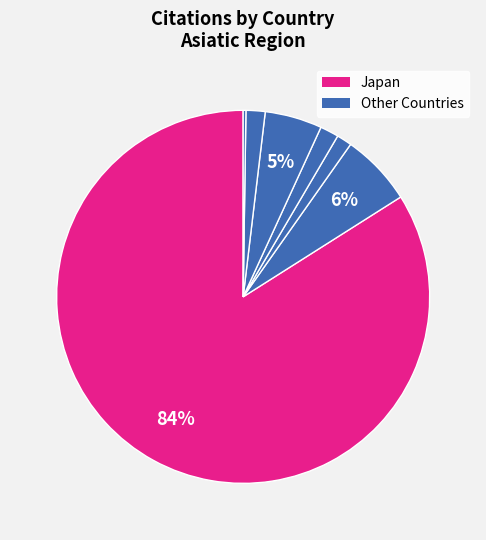

Which slice is the largest?

Japan